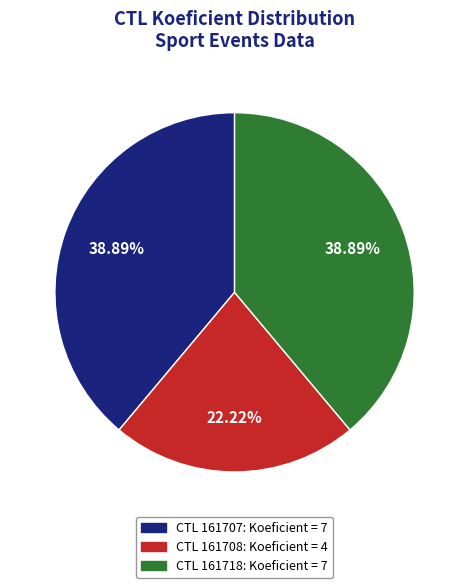

Does any single category account for the majority?

No